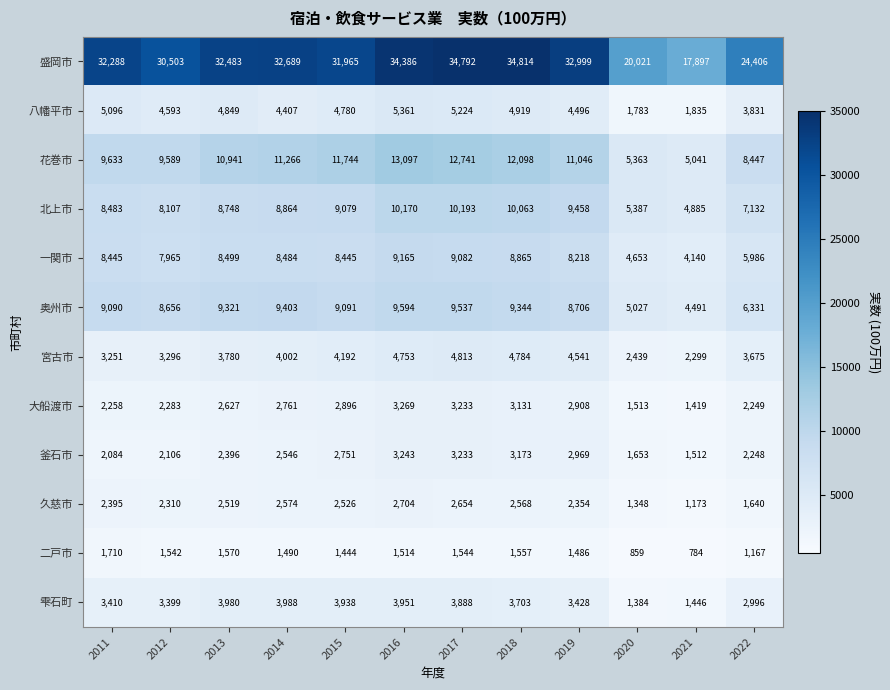

What is the average value of the 大船渡市 series?

2546